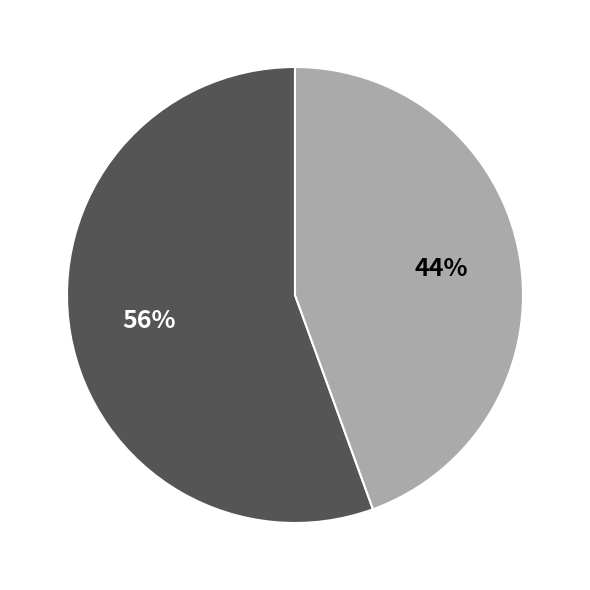

Does any single category account for the majority?

Yes